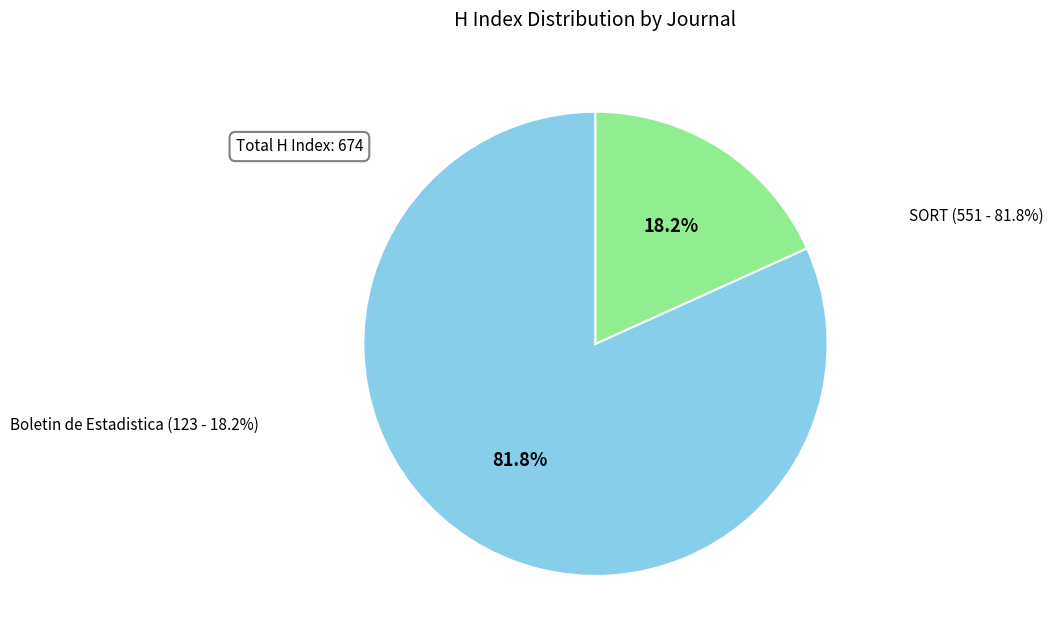

To the nearest percent, what portion does SORT (Rank 1 - 551) represent?

82%